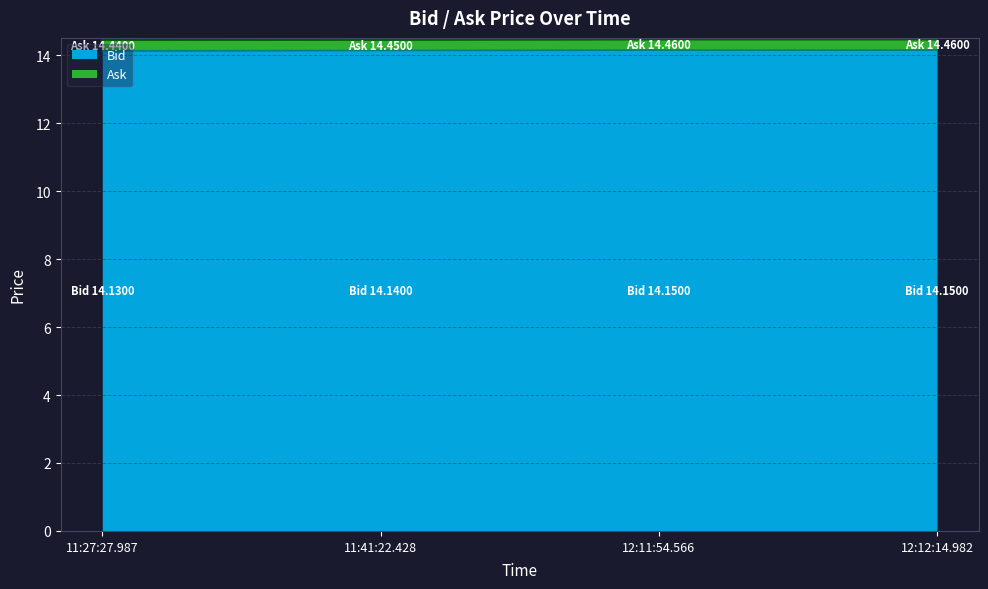

Reading right to left, what are all the values shown in this chart?

Bid: 14.2	14.2	14.1	14.1
Ask: 14.5	14.5	14.4	14.4